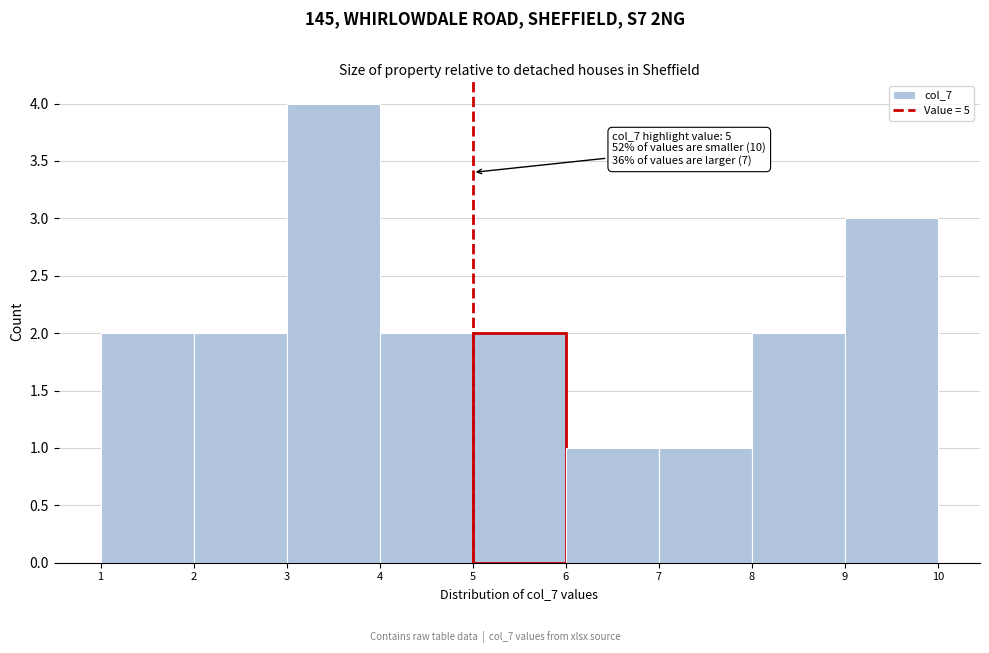

Over which range of the x-axis is the bar tallest?

3 to 4